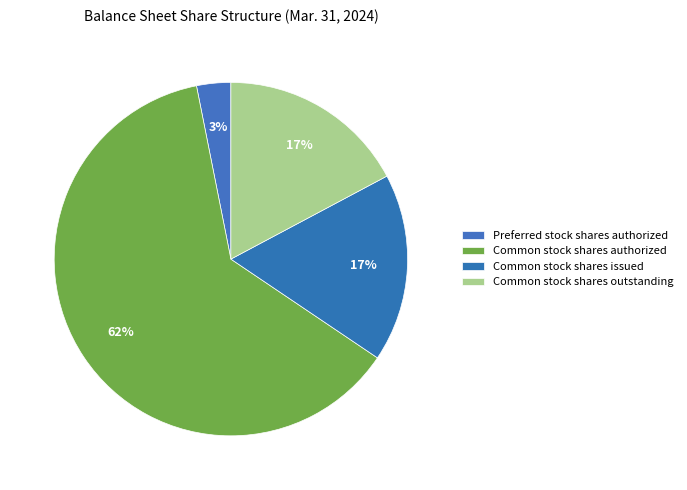

What is the majority slice?

Common stock shares authorized